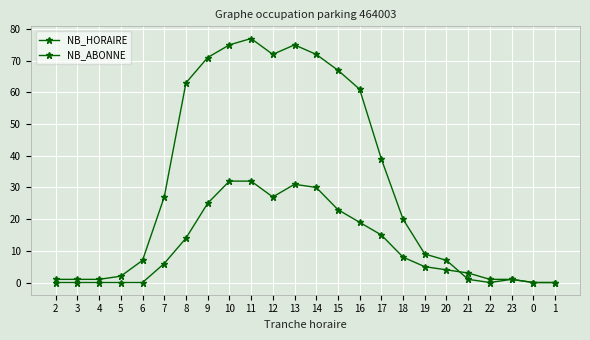

Count the number of categories in the chart.

24